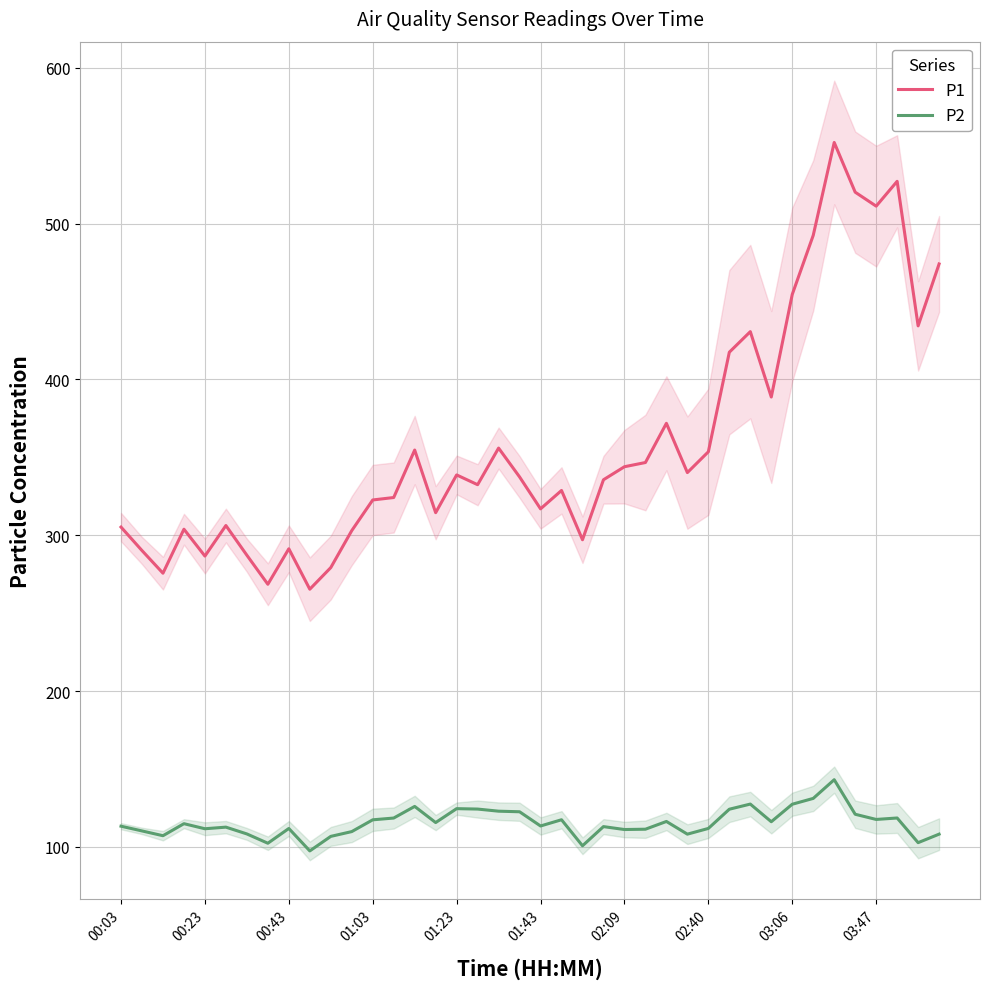

Does the chart display data point markers on the line(s)?

No